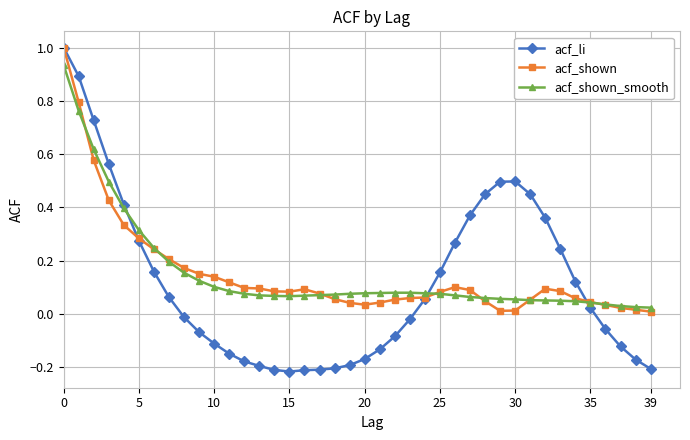

What is the highest value of the acf_shown series?

1.0